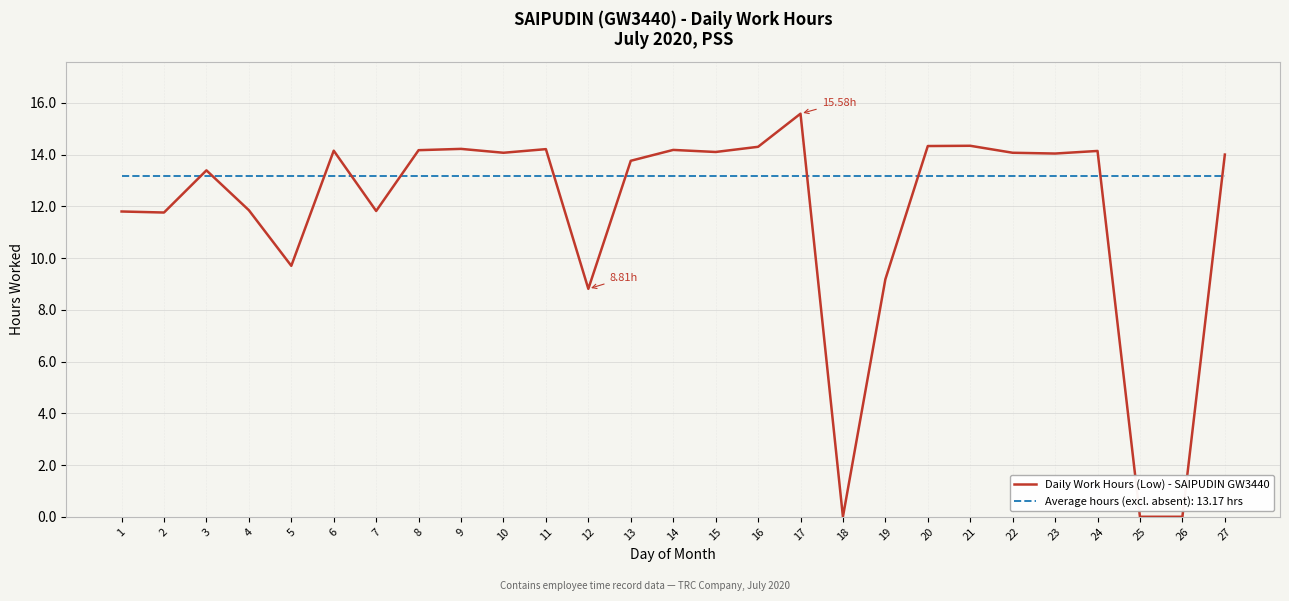

Is the value of Daily Work Hours (Low) - SAIPUDIN GW3440 at 7 greater than the value of Average hours (excl. absent): 13.17 hrs at 27?

No